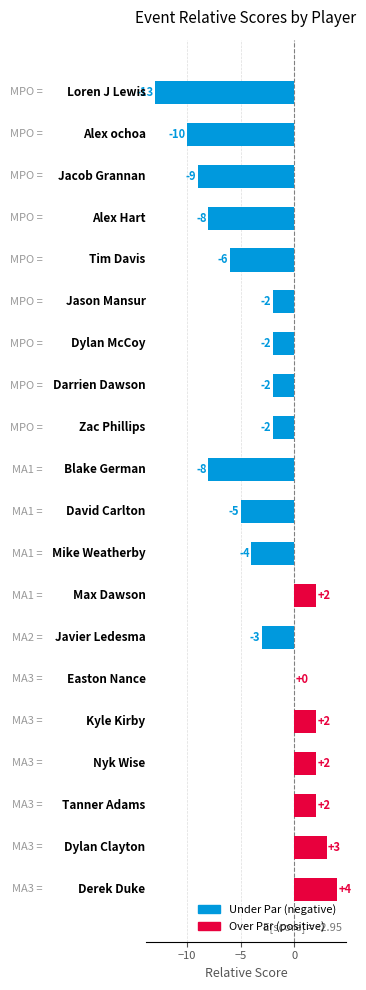

What is the sum of all values?

-59